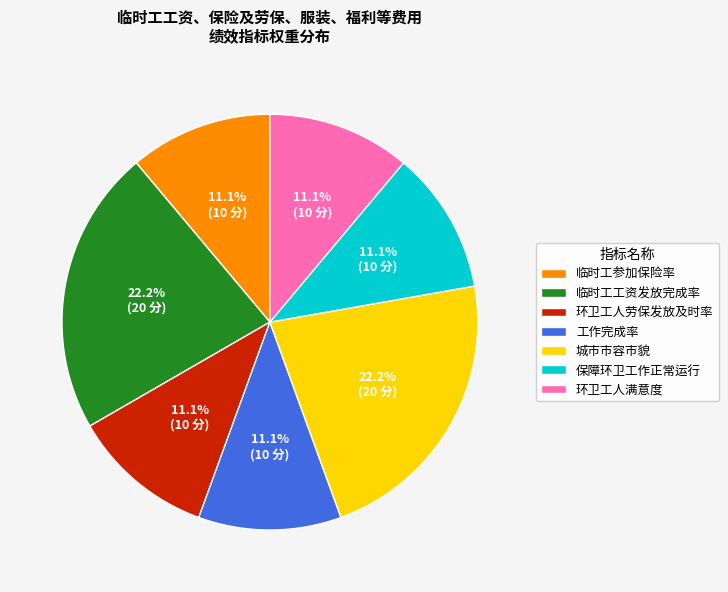

How much of the chart is everything except 保障环卫工作正常运行?

88.9%